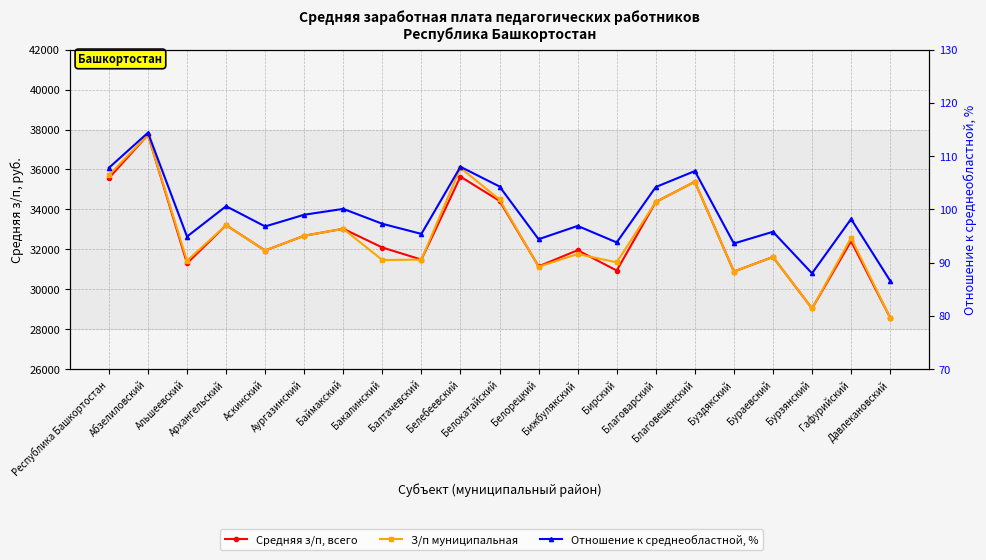

Is this an area chart (filled region under the line)?

No